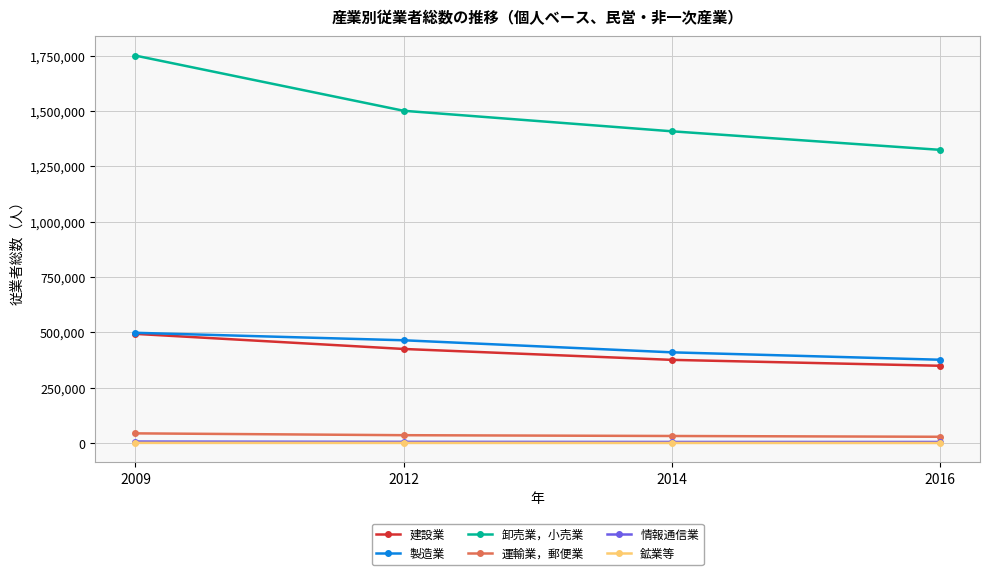

At which category is the sum across all series the highest?

2009